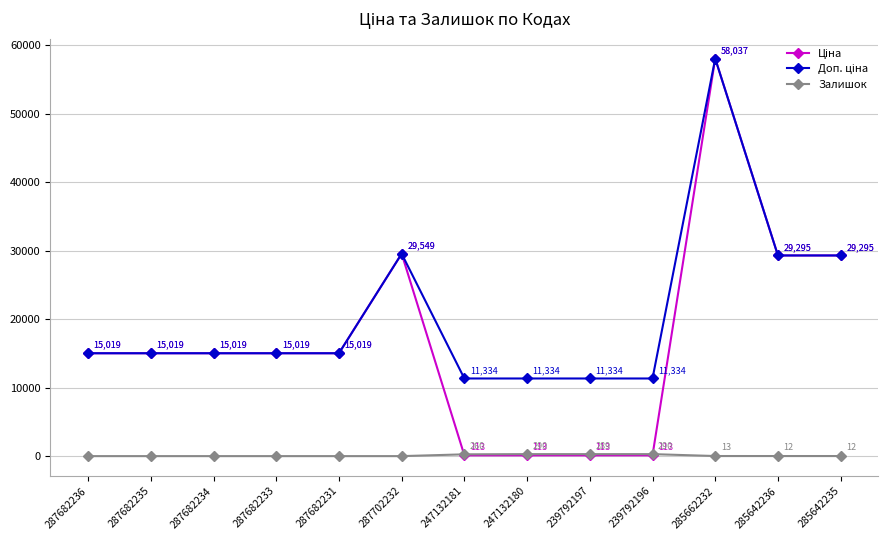

Does the chart display data point markers on the line(s)?

Yes